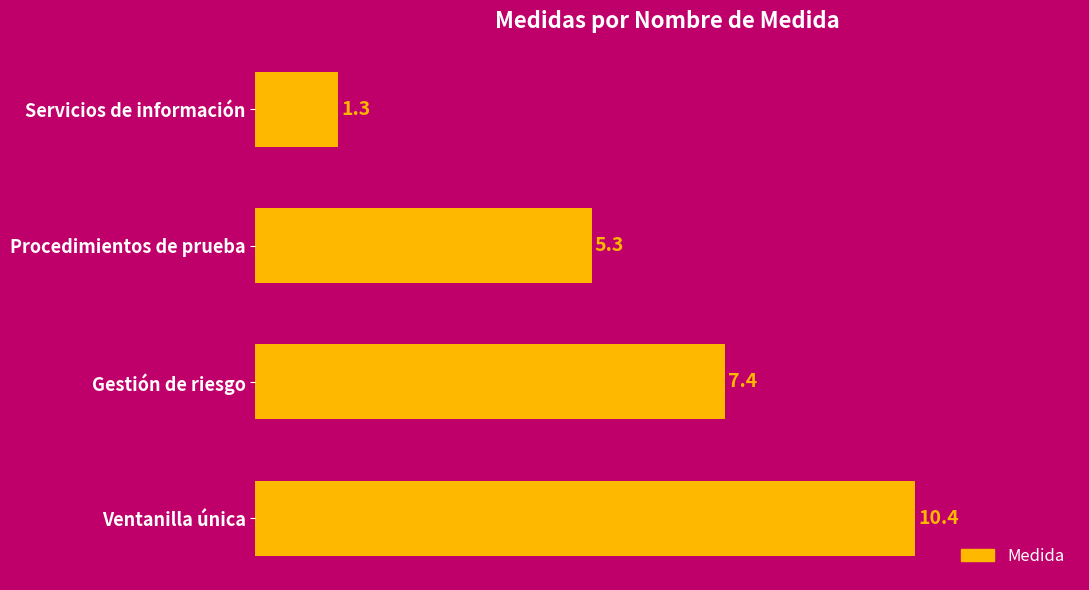

True or false: the data shows 7.4 at Gestión de riesgo.

True